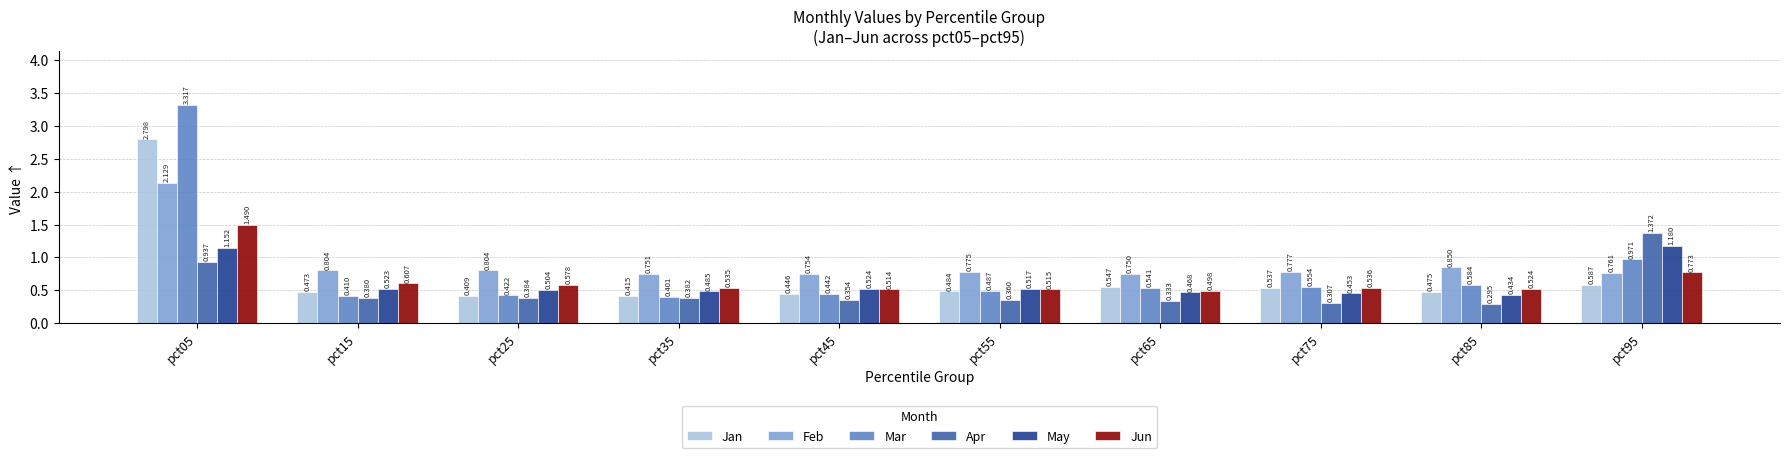

True or false: Apr has a value of 0.1 at pct25.

False